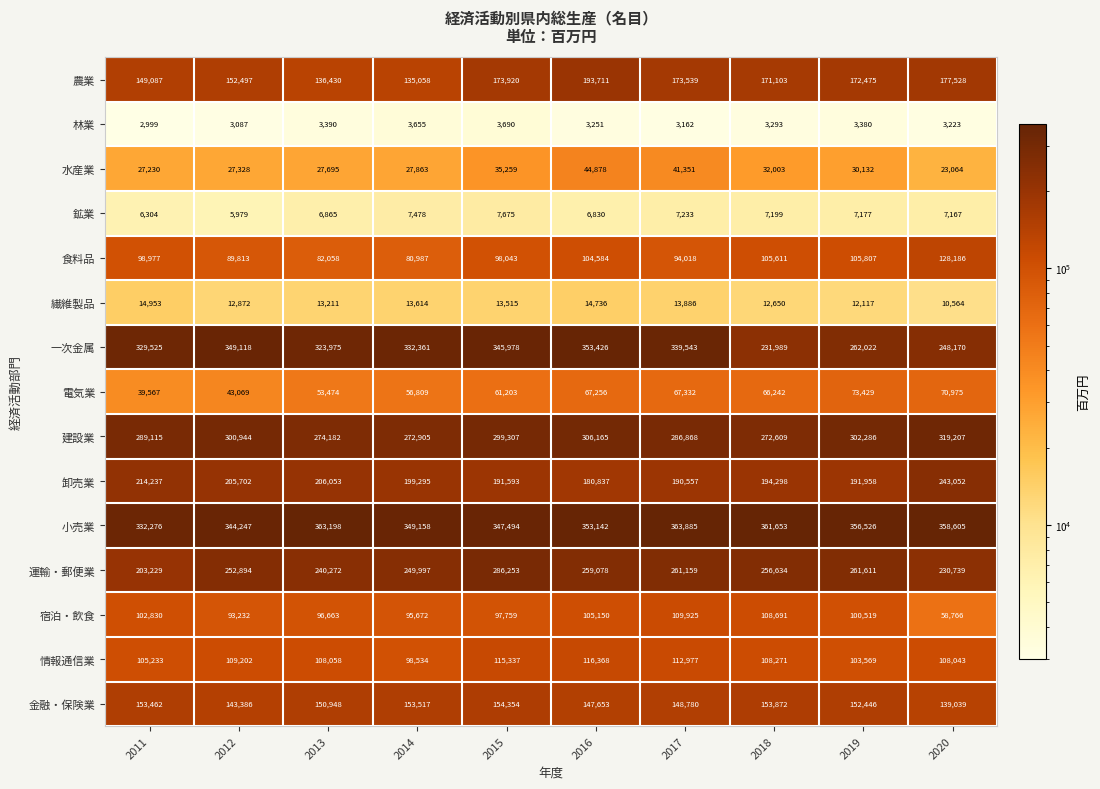

At which label does 卸売業 first exceed 199295?

2011